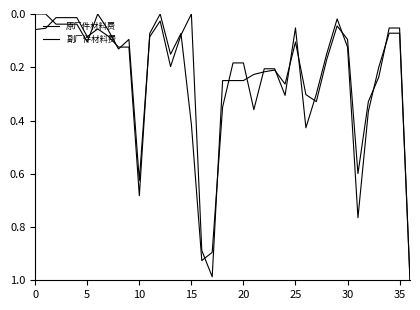

True or false: 原厂件材料费 and 副厂件材料费 cross at least once.

True